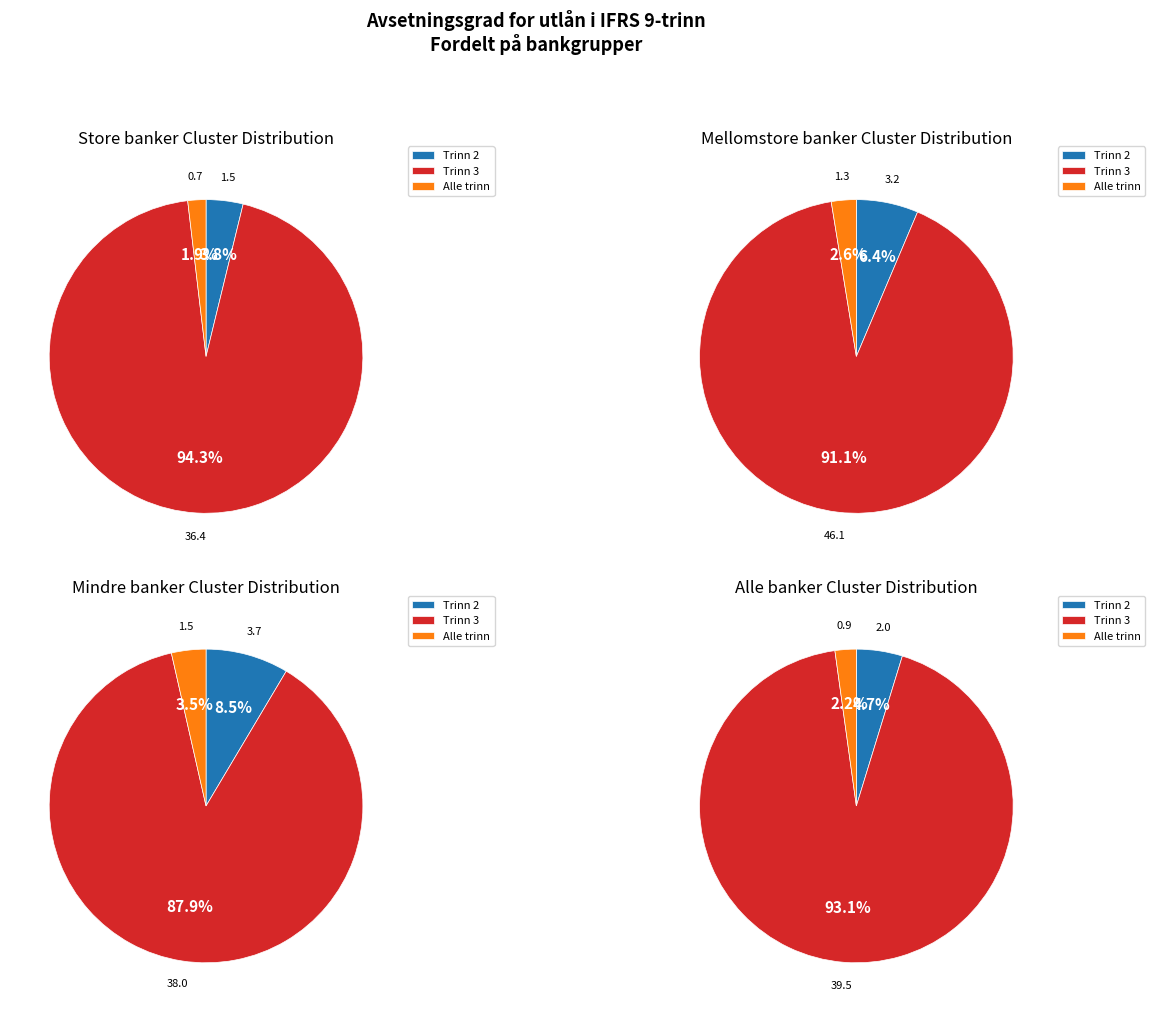

Which series changed the most between Trinn 2 and Alle trinn?

Mindre banker